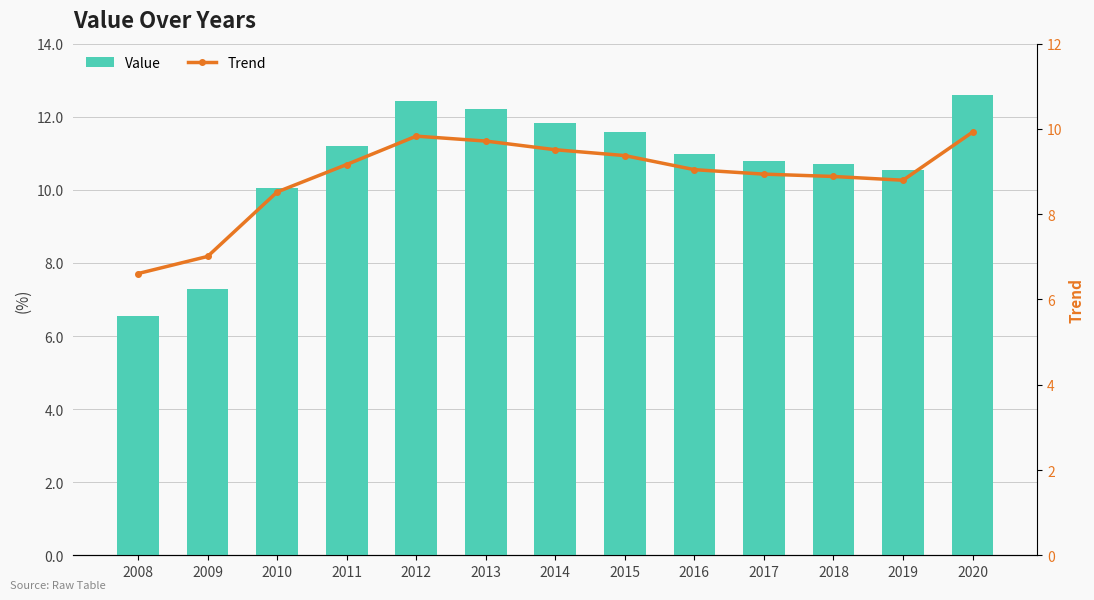

Rank the series by their maximum value, from lowest to highest.

Trend, Value